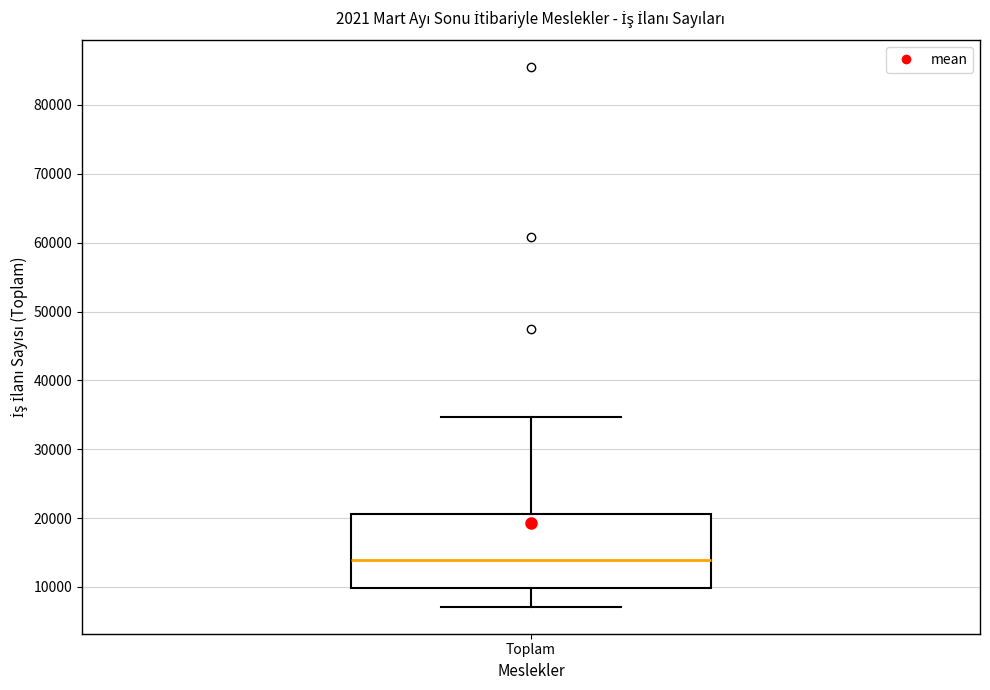

Transcribe this box plot: give where the median line is, the range the box spans, and where the two whiskers end, as read against the y-axis. The values are not printed on the chart, so give them approximately, as read against the axis.

median 14000, box 10000 to 21000, whiskers 7000 to 35000